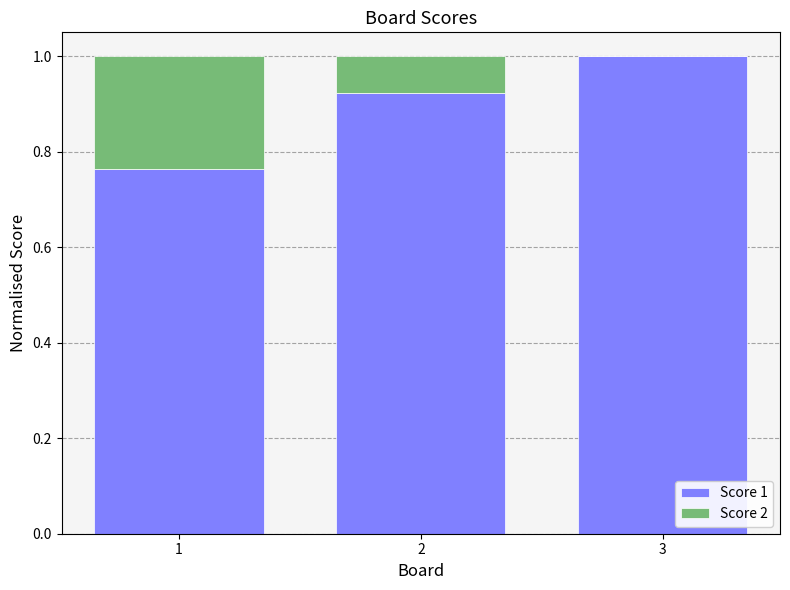

How many distinct data groups are displayed?

2